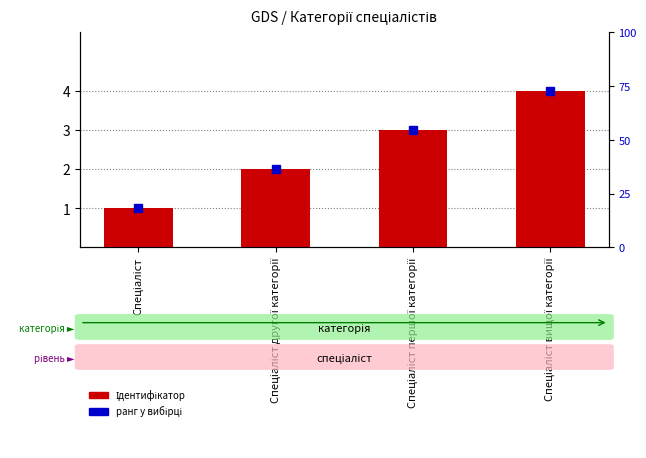

Is it true that the value at Спеціаліст вищої категорії is 4?

True